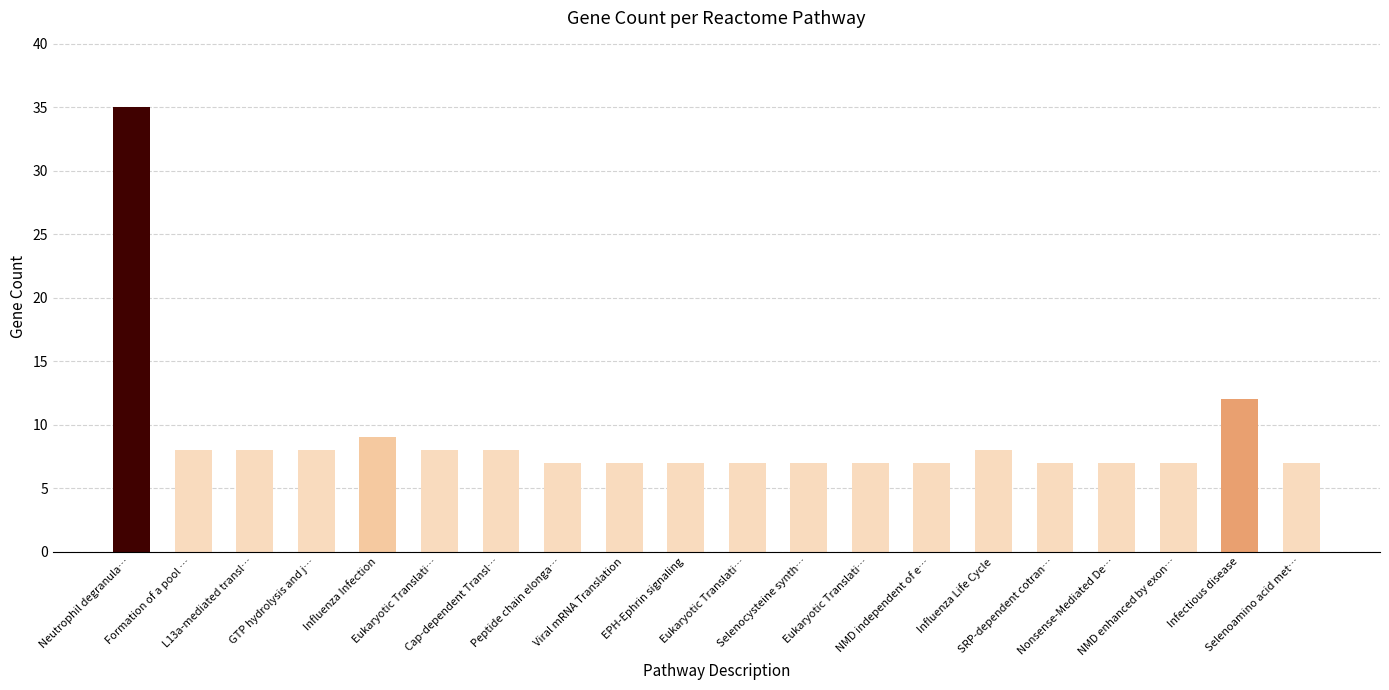

How many categories are shown in the chart?

20